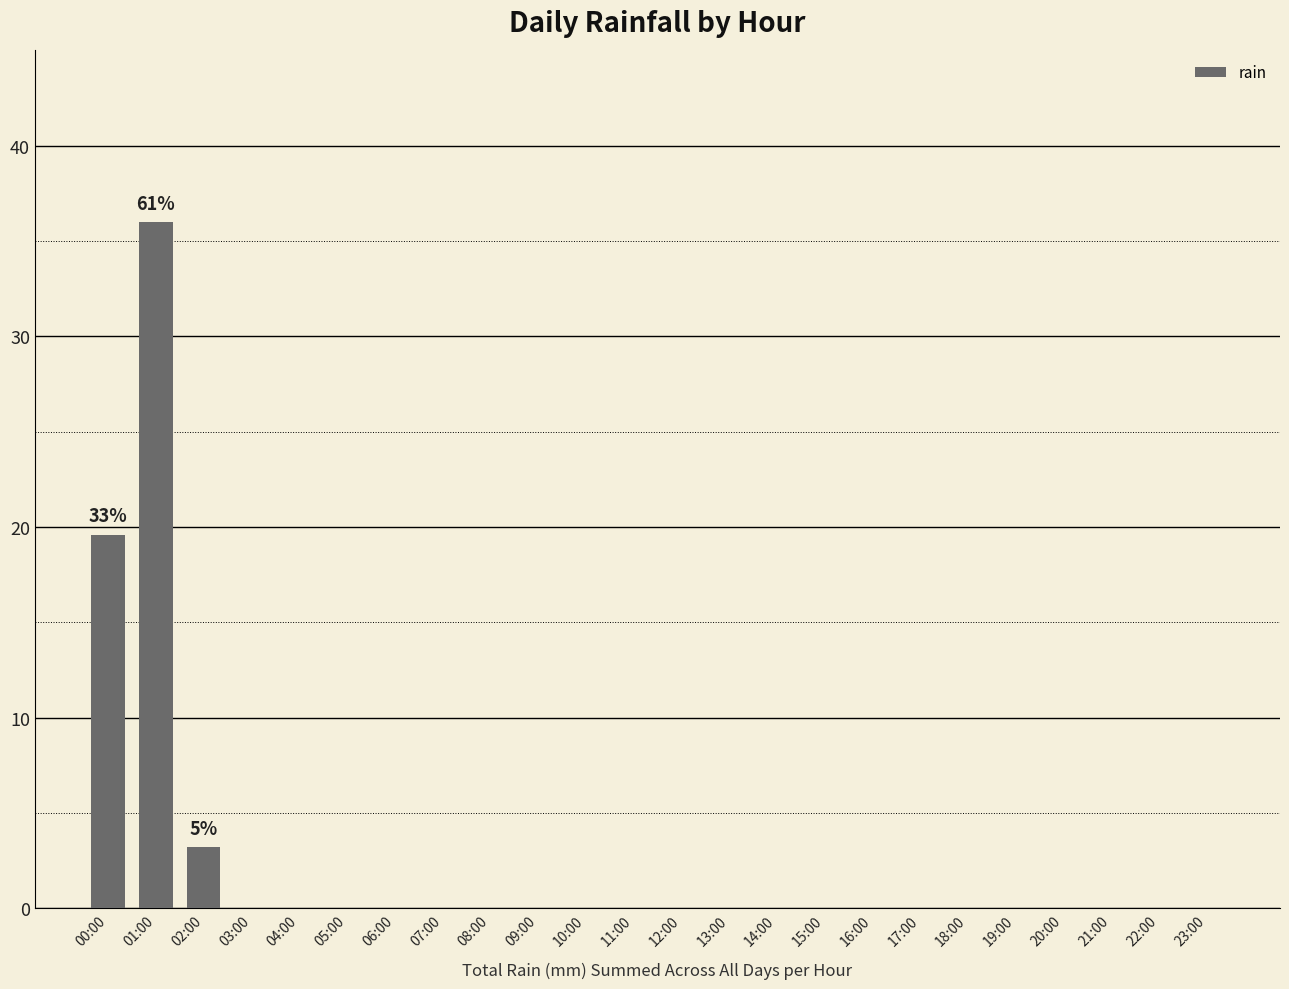

What is the change in value from 00:00 to 09:00?

-19.6